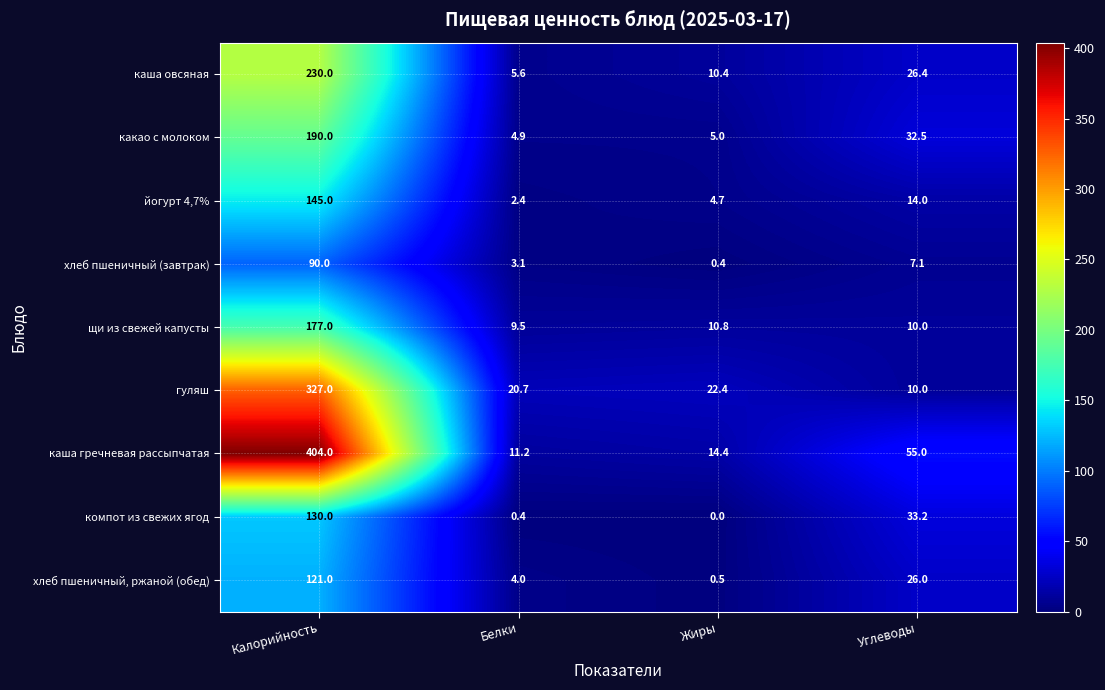

What is the spread (max minus min) of values at Калорийность?

314.0